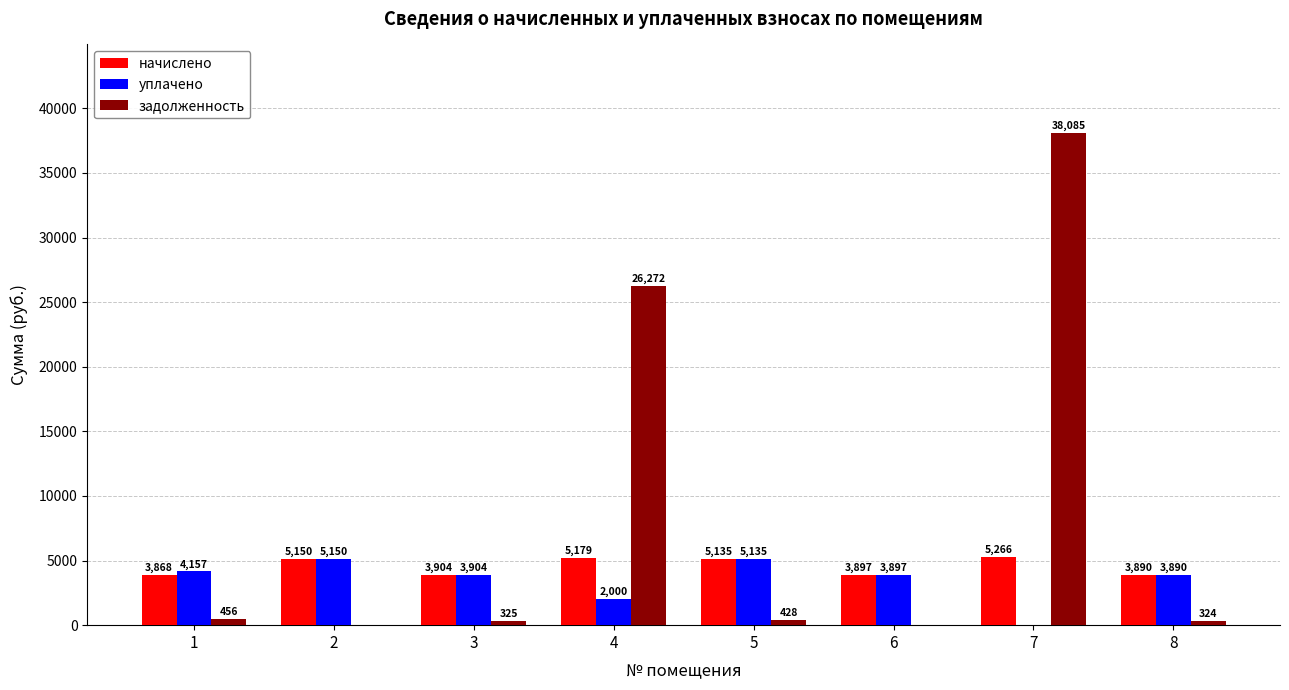

Is it true that уплачено equals -1868.6 at 7?

False